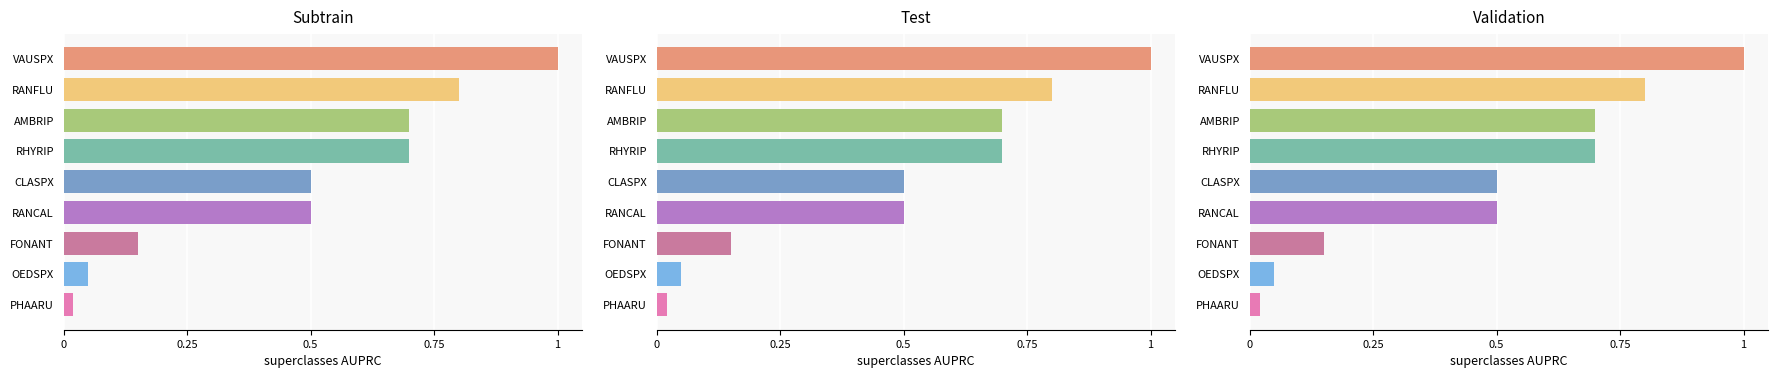

What is the average value?

0.5